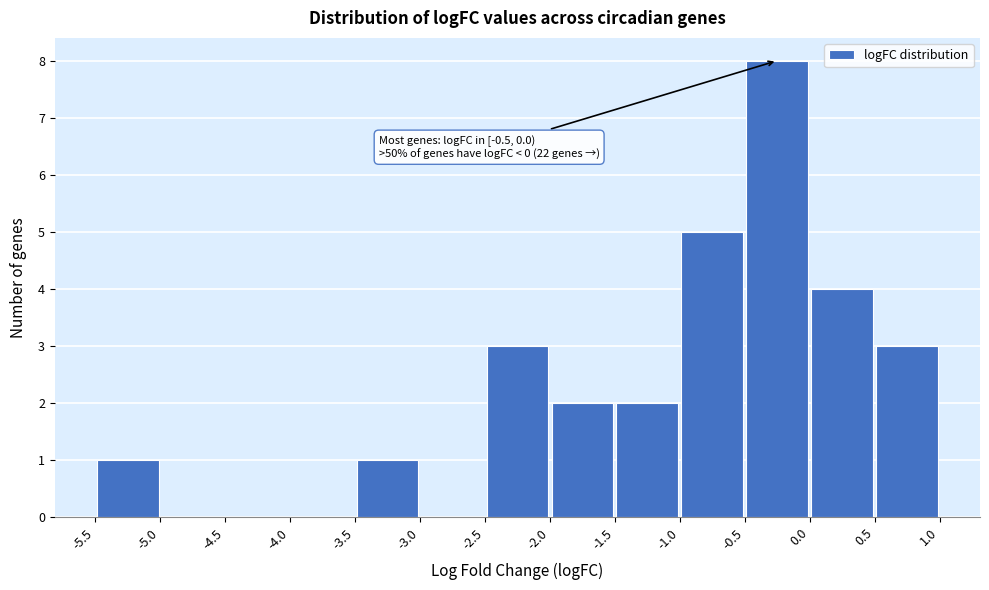

Over which range of the x-axis is the bar tallest?

-0.5 to 0.0